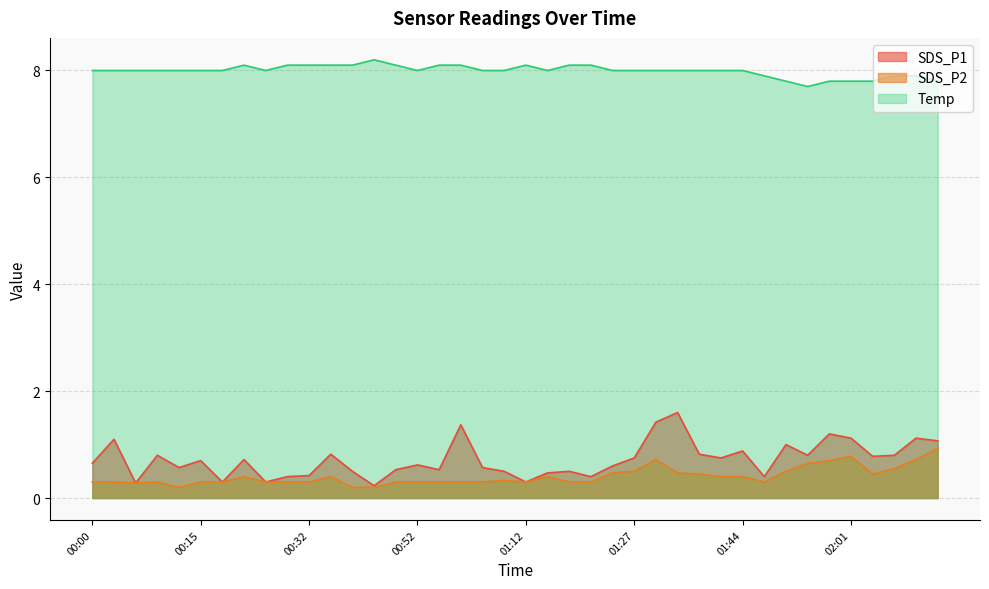

In SDS_P2, how many points are lower than both neighbors (excluding endpoints)?

5